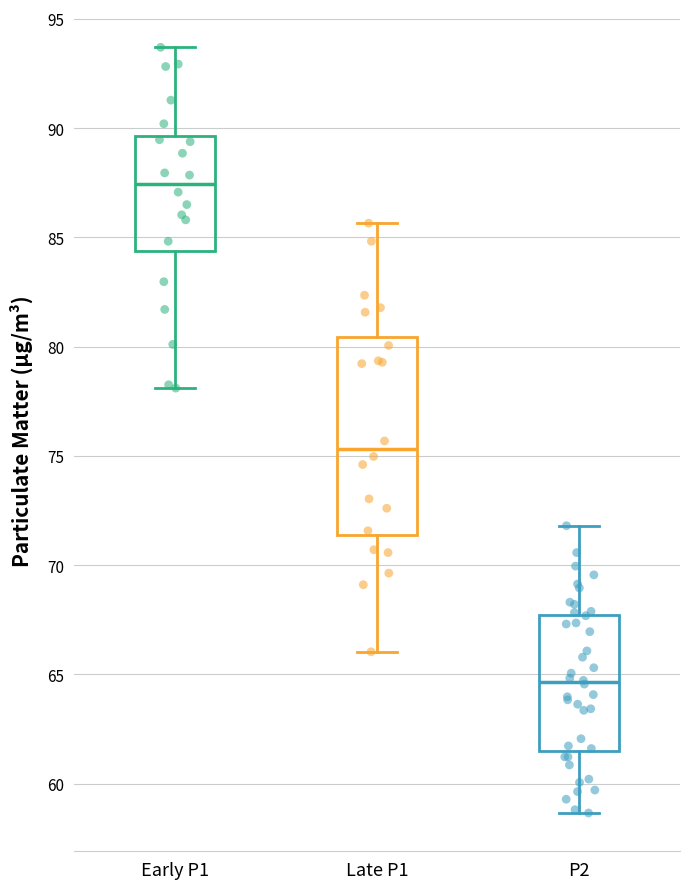

Reading left to right, transcribe this box plot: for each box, give where its median line is, the range the box spans, and where its two whiskers end, as read against the y-axis. The values are not printed on the chart, so give them approximately, as read against the axis.

Early P1: median 87.5, box 84.5 to 89.5, whiskers 78.0 to 93.5
Late P1: median 75.5, box 71.5 to 80.5, whiskers 66.0 to 85.5
P2: median 64.5, box 61.5 to 67.5, whiskers 58.5 to 72.0